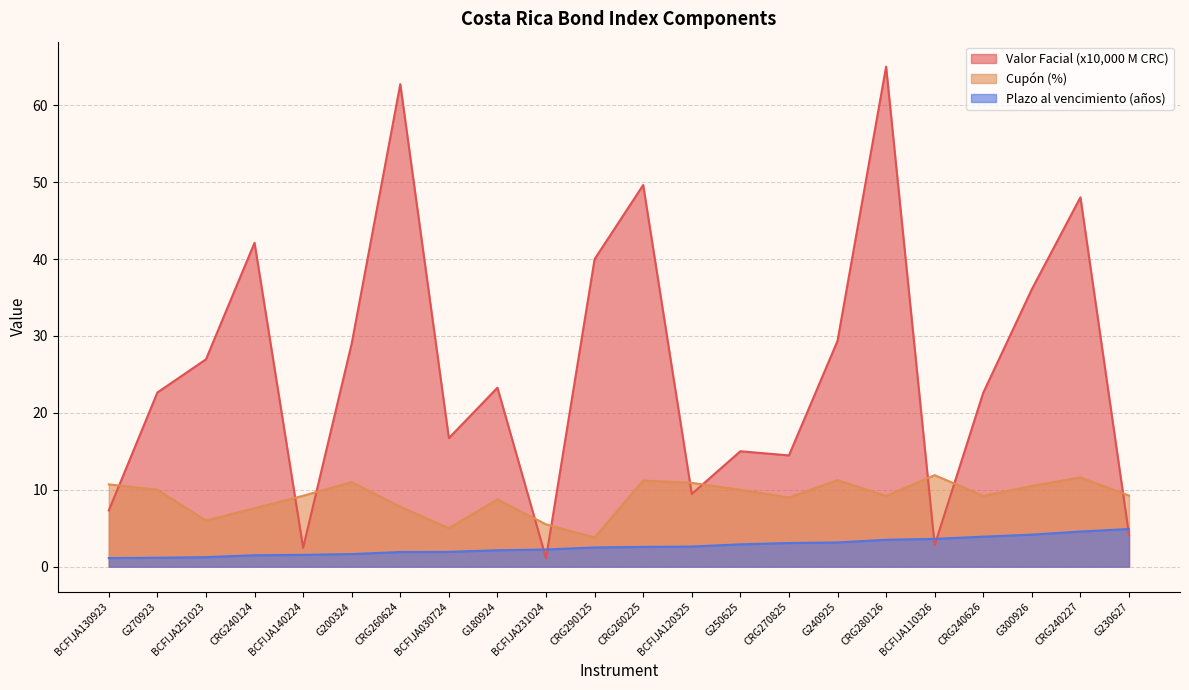

Between G200324 and BCFIJA110326, which series saw the biggest shift?

Valor Facial (x10,000 M CRC)